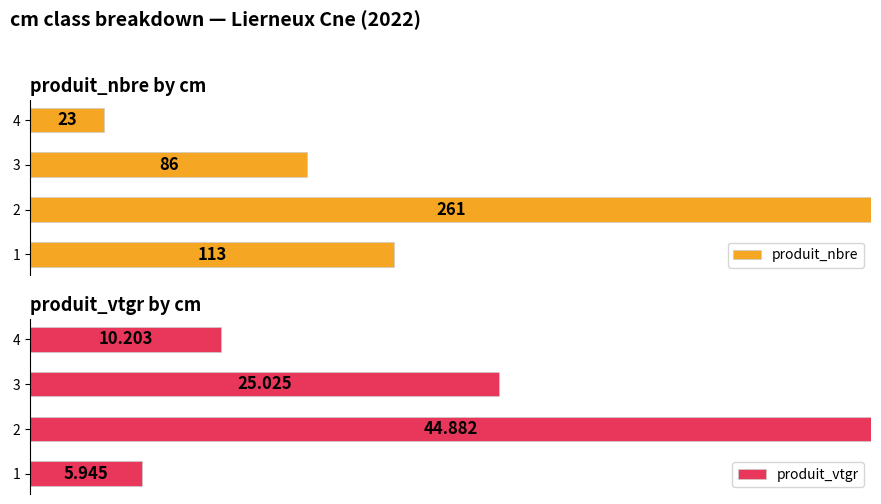

What is the value of the produit_nbre bar at the 2nd from the left?

261.0